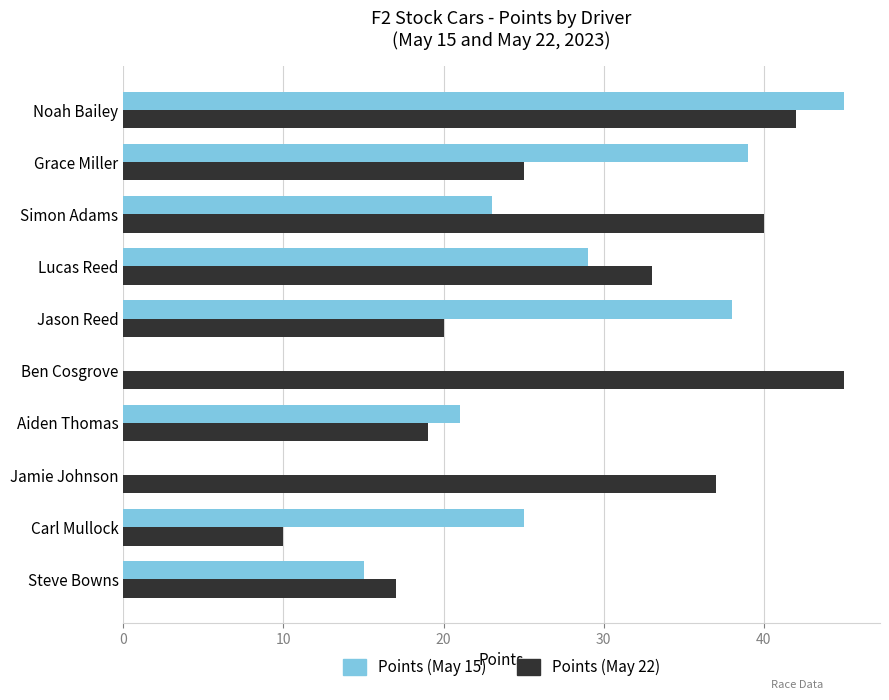

What is the sum of the Points (May 22) values at Lucas Reed and Ben Cosgrove?

78